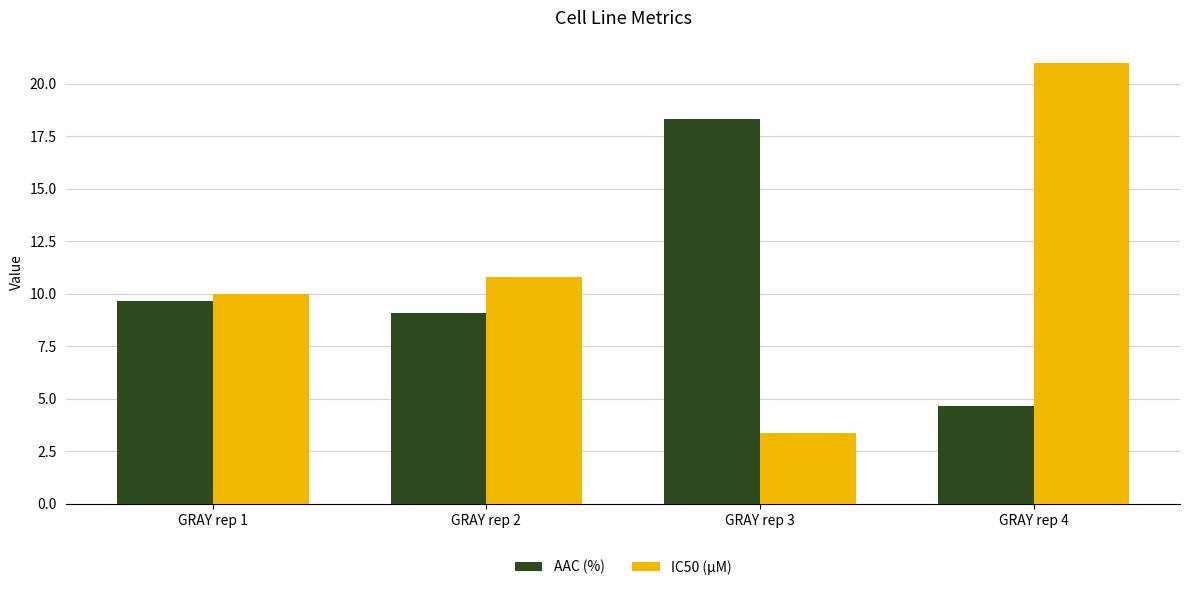

What is the difference between the maximum and minimum values in the AAC (%) series?

13.7